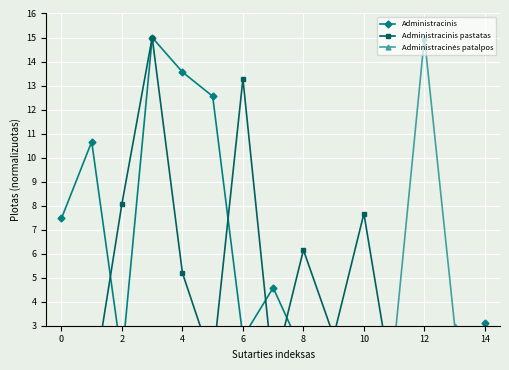

What is the sum of all Administracinis values?

78.8